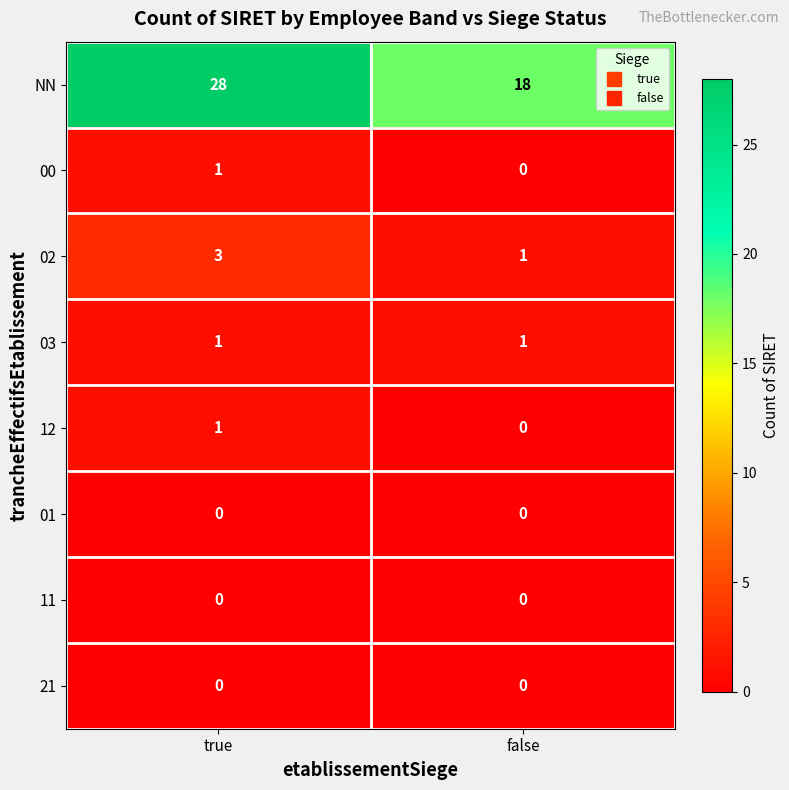

What is the total value across all series at true?

34